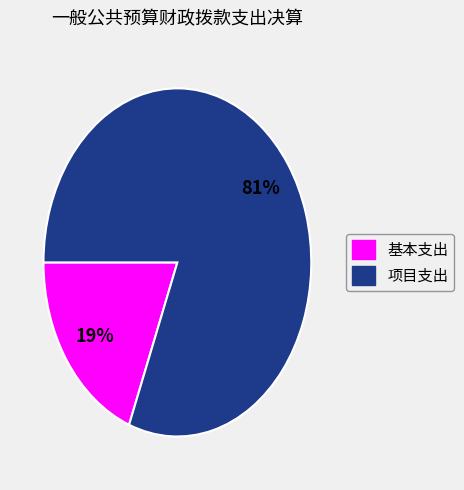

How many slices are in this pie chart?

2